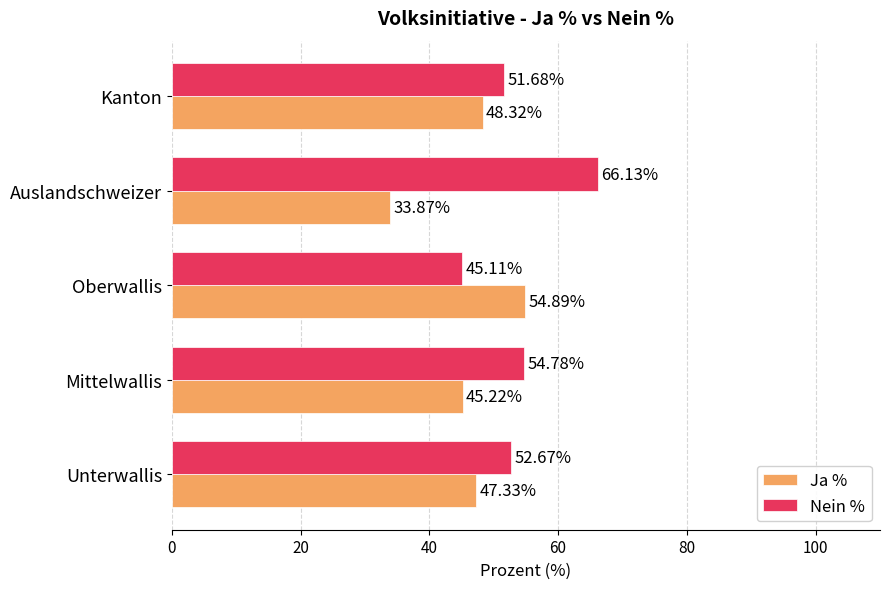

Rank the series by their maximum value, from highest to lowest.

Nein %, Ja %